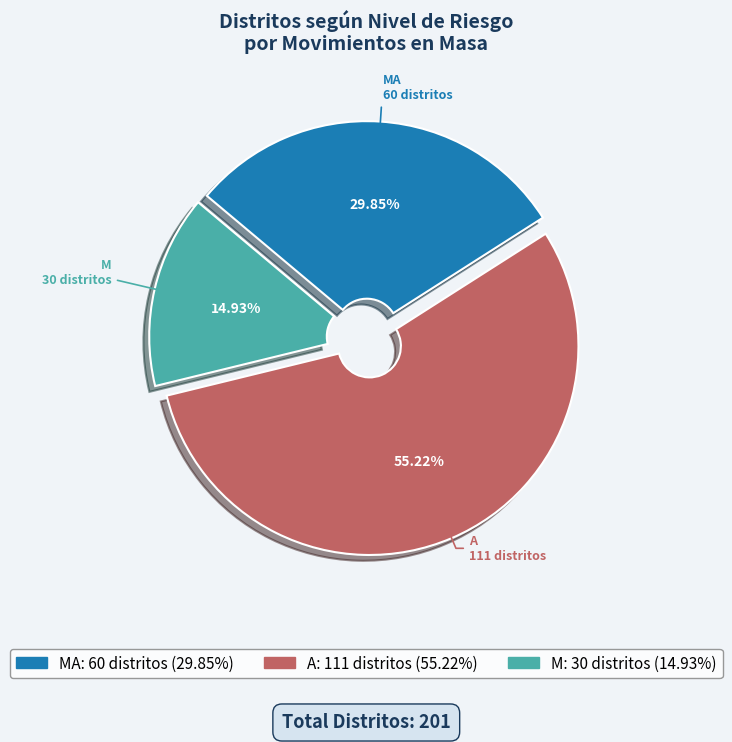

Approximately how many times larger is the value at M compared to A?

0.3